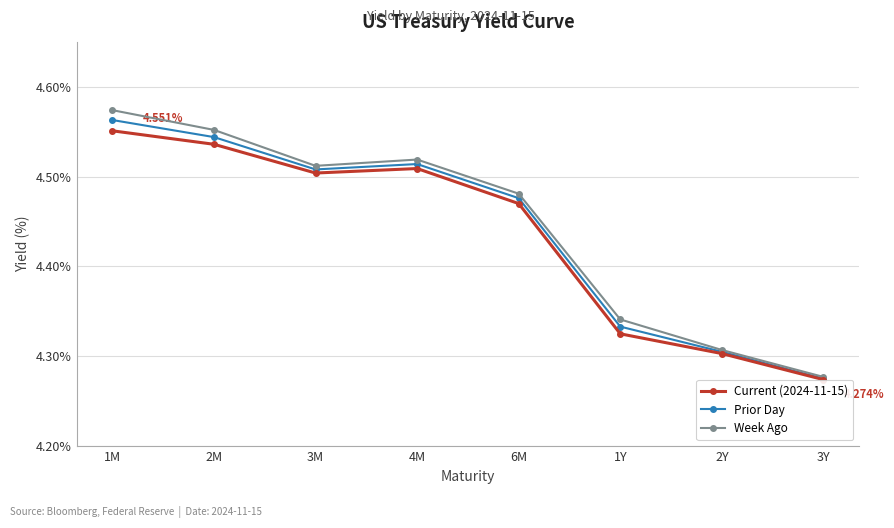

How many lines are shown in the chart?

3